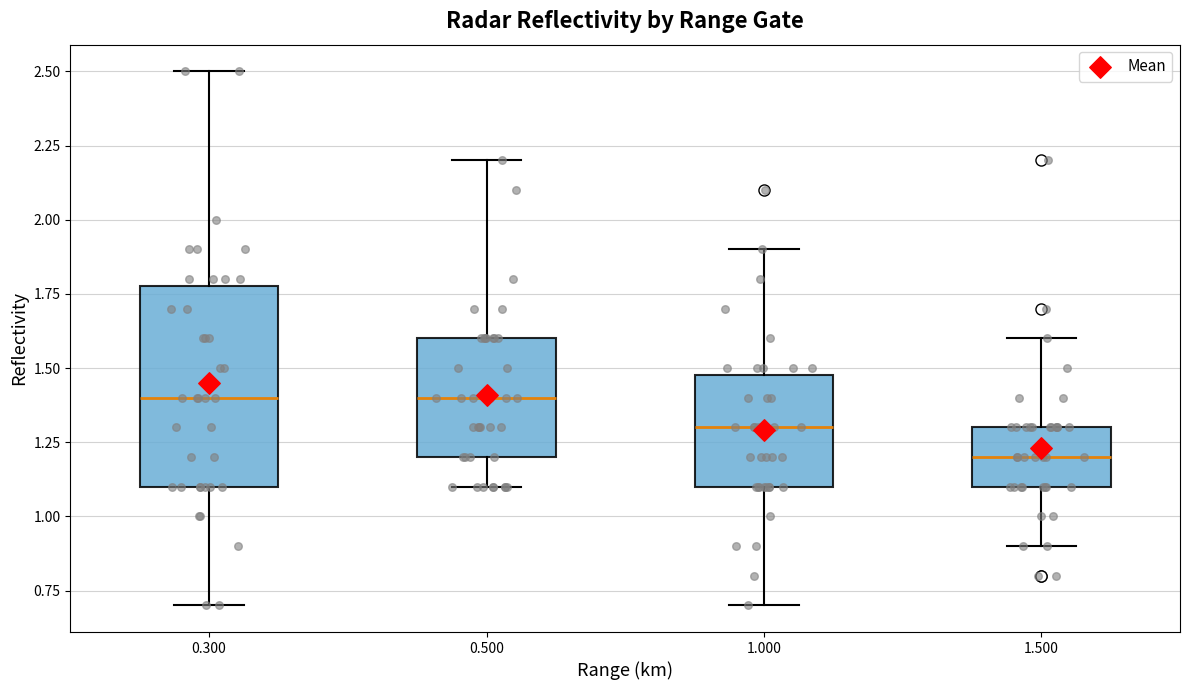

Reading left to right, read every box against the y-axis: the position of its median line, the range the box covers, and the ends of its whiskers. The values are not printed on the chart, so give them approximately, as read against the axis.

0.300: median 1.4, box 1.1 to 1.8, whiskers 0.7 to 2.5
0.500: median 1.4, box 1.2 to 1.6, whiskers 1.1 to 2.2
1.000: median 1.3, box 1.1 to 1.5, whiskers 0.7 to 1.9
1.500: median 1.2, box 1.1 to 1.3, whiskers 0.9 to 1.6